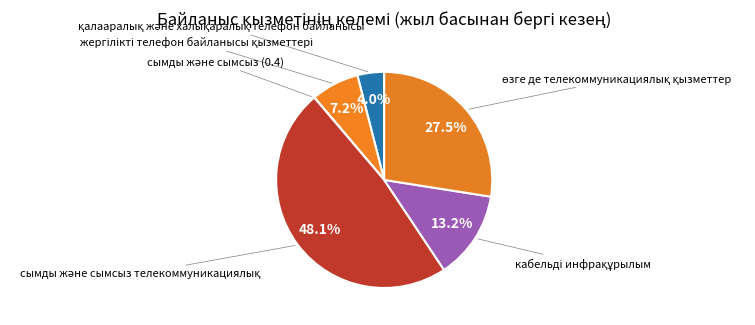

How many slices are in this pie chart?

6